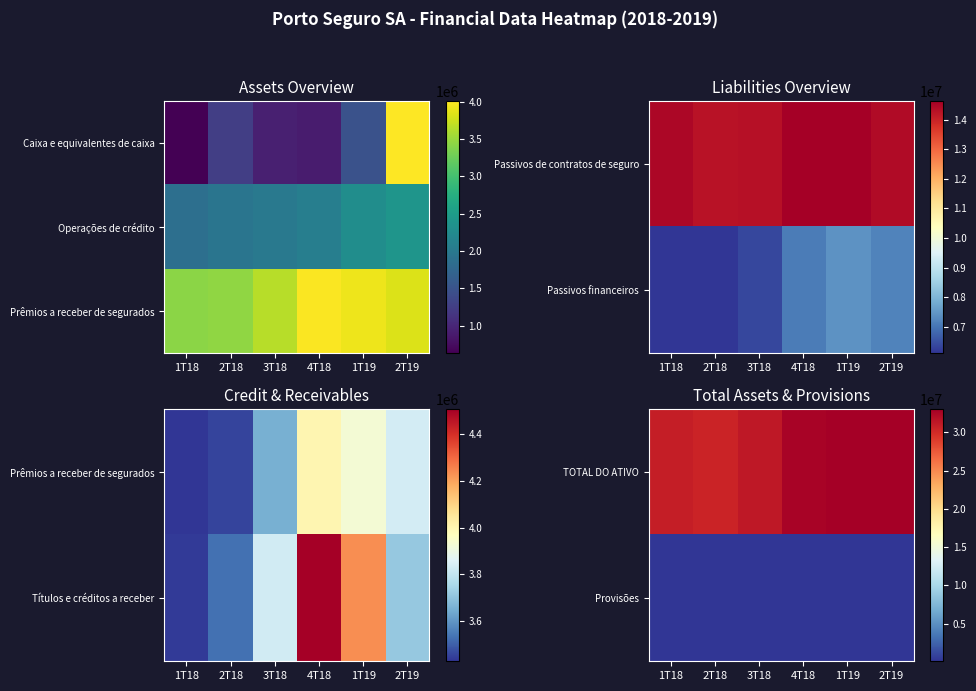

How many values in the TOTAL DO ATIVO series exceed 32711299?

2